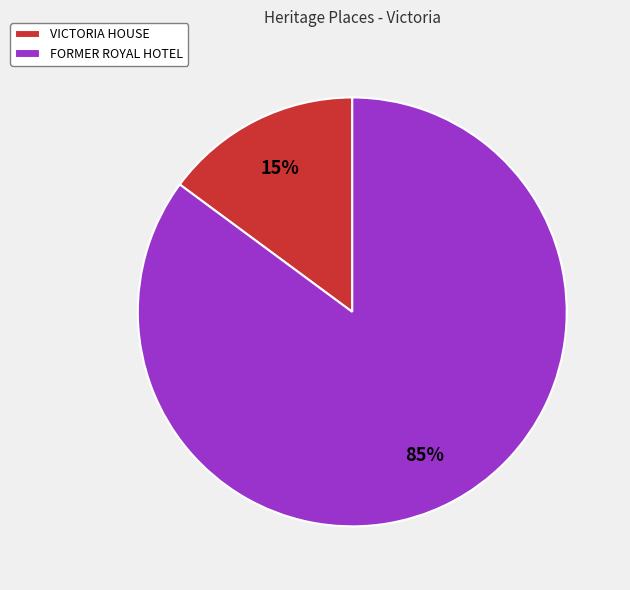

True or false: FORMER ROYAL HOTEL accounts for 92% of the total.

False